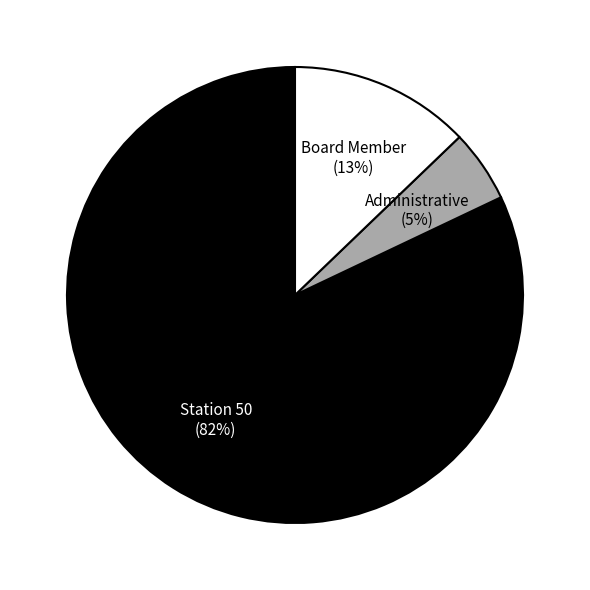

To the nearest percent, what is the average slice percentage?

33%